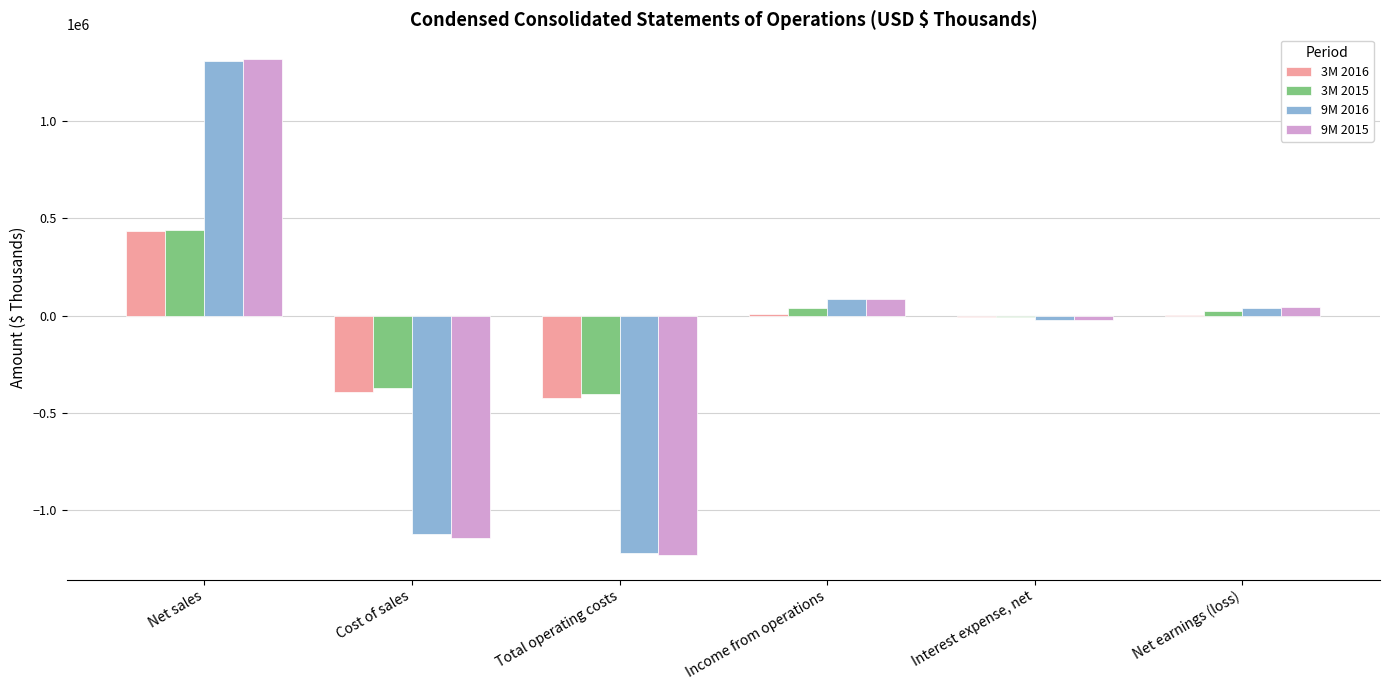

How many series are shown in this chart?

4